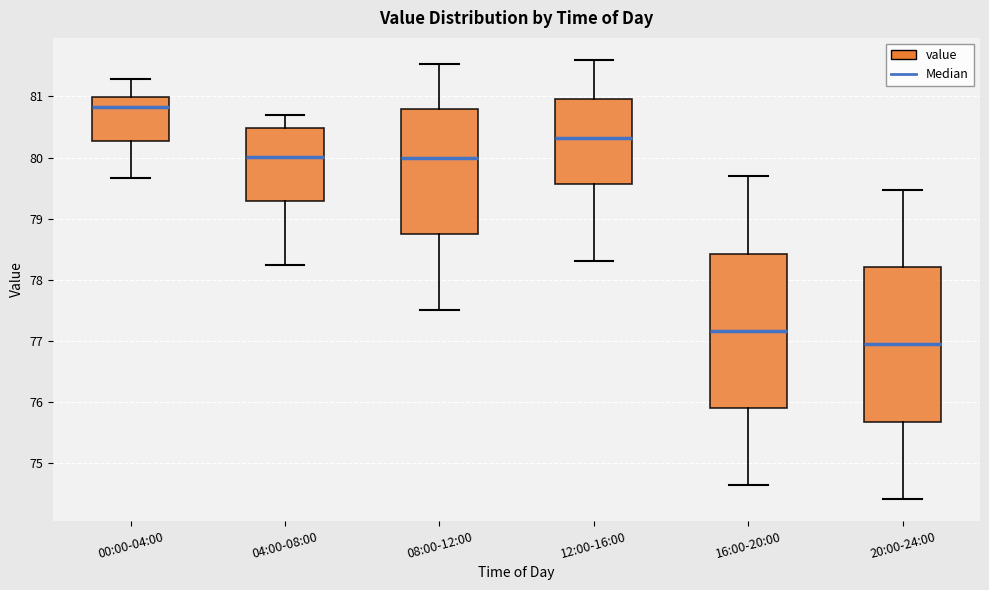

Reading left to right, transcribe this box plot: for each box, give where its median line is, the range the box spans, and where its two whiskers end, as read against the y-axis. The values are not printed on the chart, so give them approximately, as read against the axis.

00:00-04:00: median 80.8, box 80.3 to 81.0, whiskers 79.7 to 81.3
04:00-08:00: median 80.0, box 79.3 to 80.5, whiskers 78.2 to 80.7
08:00-12:00: median 80.0, box 78.7 to 80.8, whiskers 77.5 to 81.5
12:00-16:00: median 80.3, box 79.6 to 81.0, whiskers 78.3 to 81.6
16:00-20:00: median 77.2, box 75.9 to 78.4, whiskers 74.6 to 79.7
20:00-24:00: median 76.9, box 75.7 to 78.2, whiskers 74.4 to 79.5